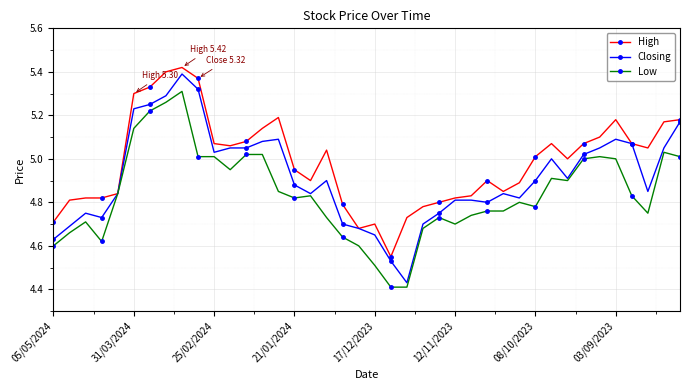

List the series in order of their overall mean, highest first.

High, Closing, Low